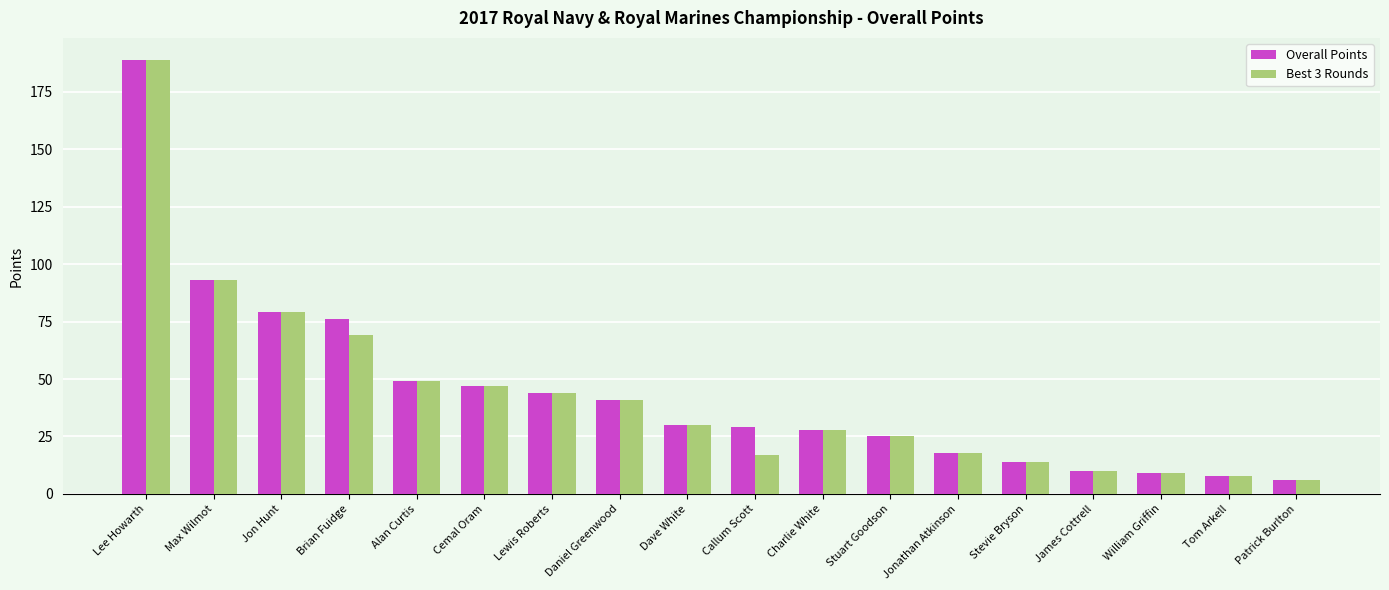

Are the bars grouped side by side (vs. stacked)?

Yes